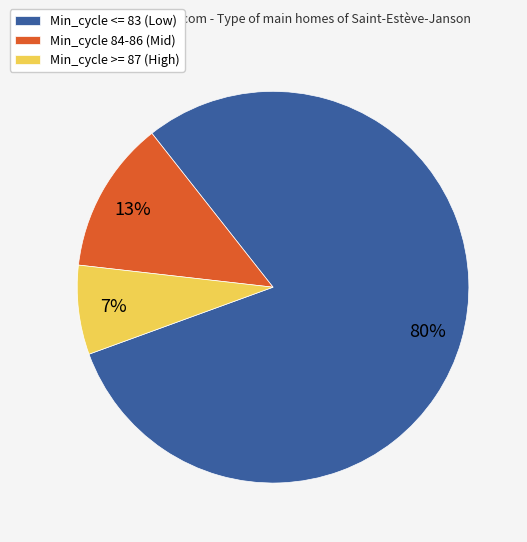

To the nearest percent, what is the average slice percentage?

33%